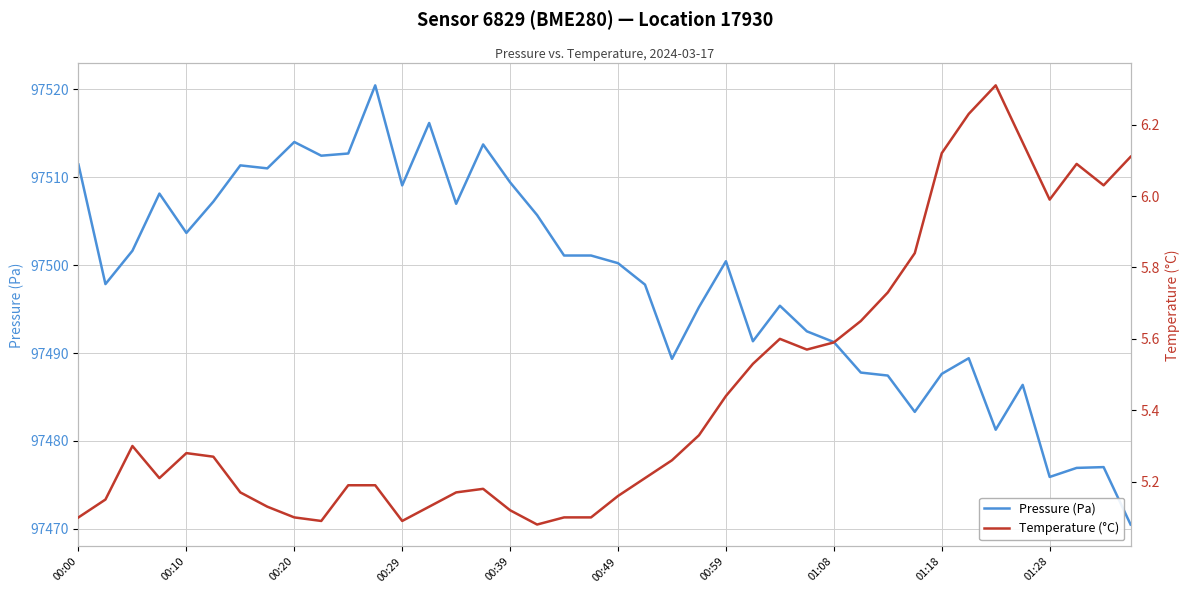

Which series has the largest total across all categories?

Pressure (Pa)